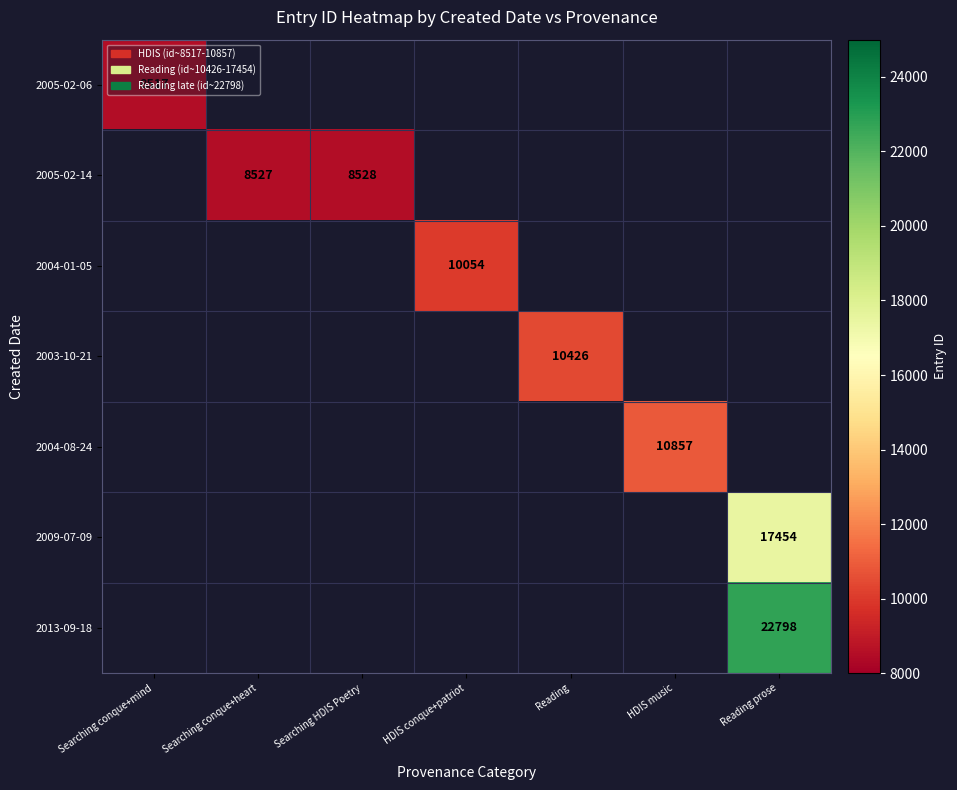

The value of 2005-02-14 at Searching conque+heart is 2061. True or false?

False